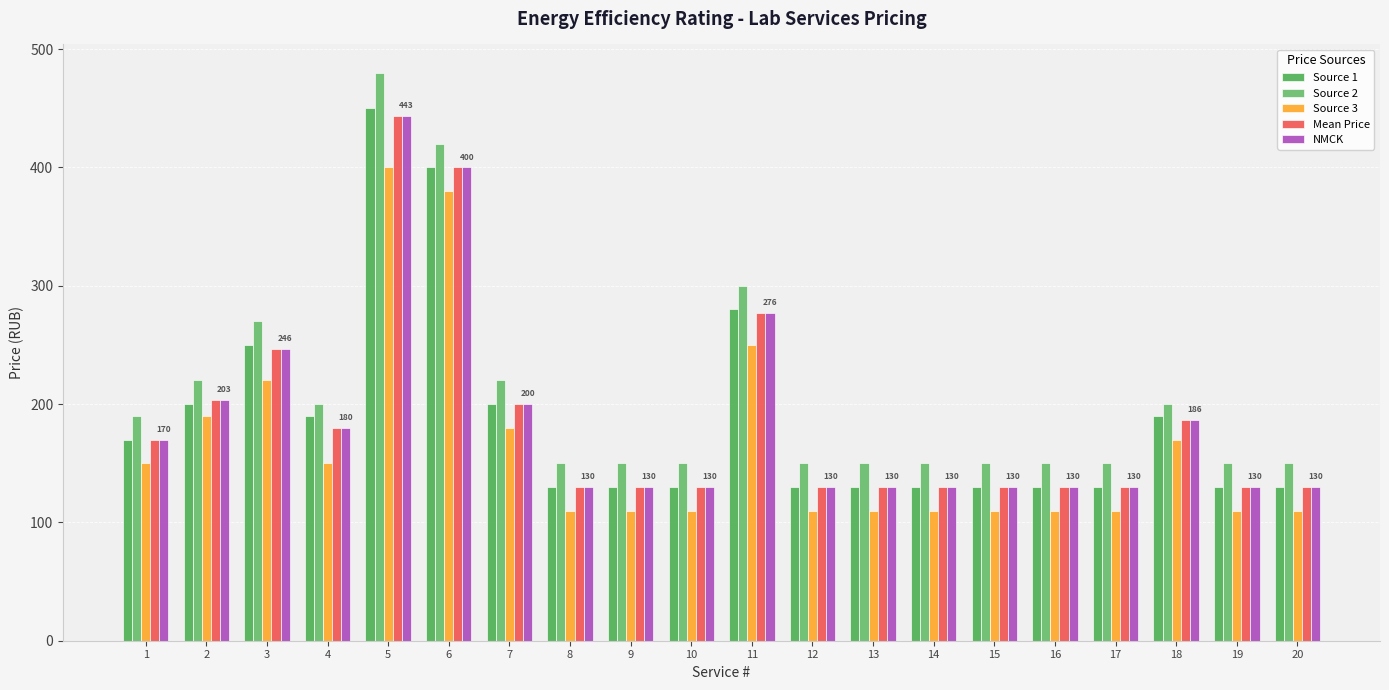

True or false: Source 3 has a value of 110.0 at 12.

True